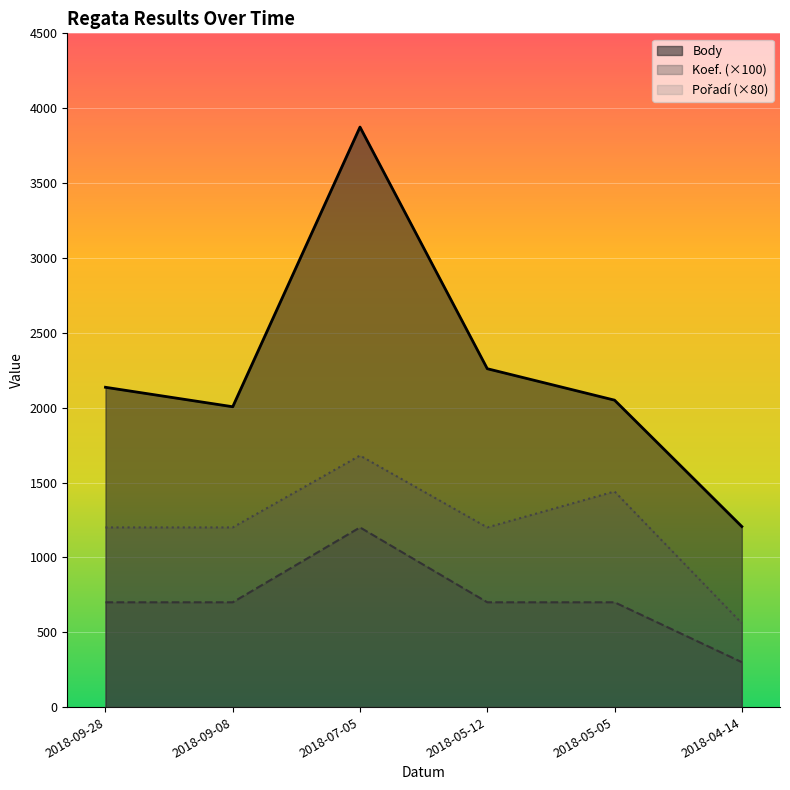

Between 2018-05-12 and 2018-07-05, which is larger?

2018-07-05